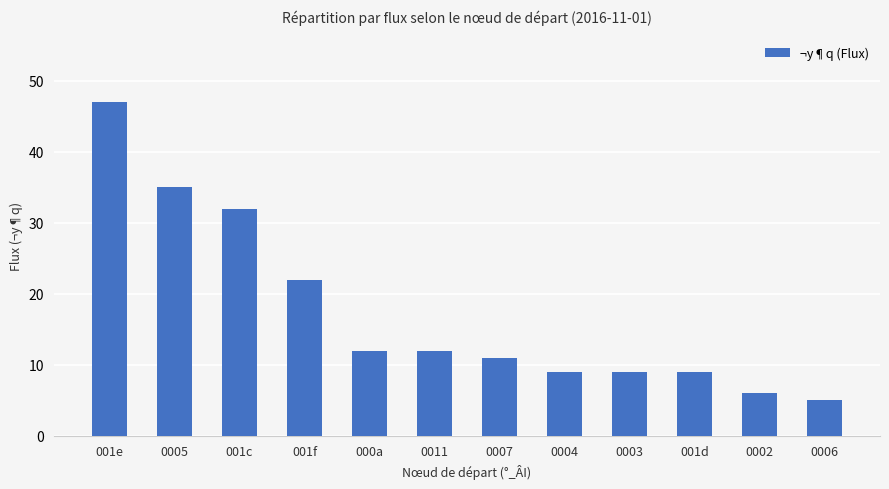

How many series are shown in this chart?

1